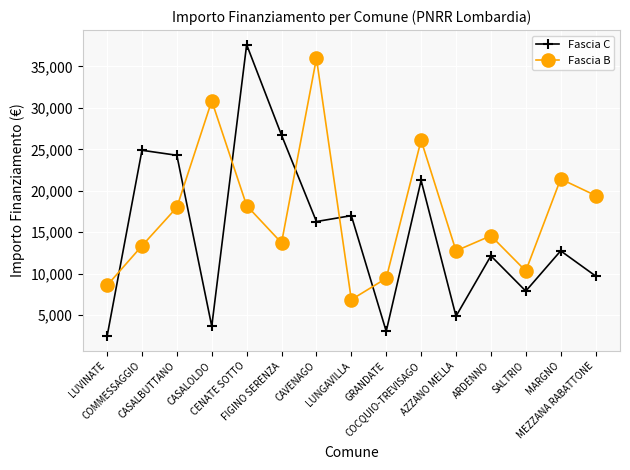

Reading right to left, extract all data points from this chart.

Fascia C: 9712	12747	7891	12140	4856	21245	3035	16996	16283	26708	37634	3642	24280	24887	2428
Fascia B: 19424	21425	10319	14568	12747	26101	9427	6856	35994	13712	18210	30852	17997	13354	8570